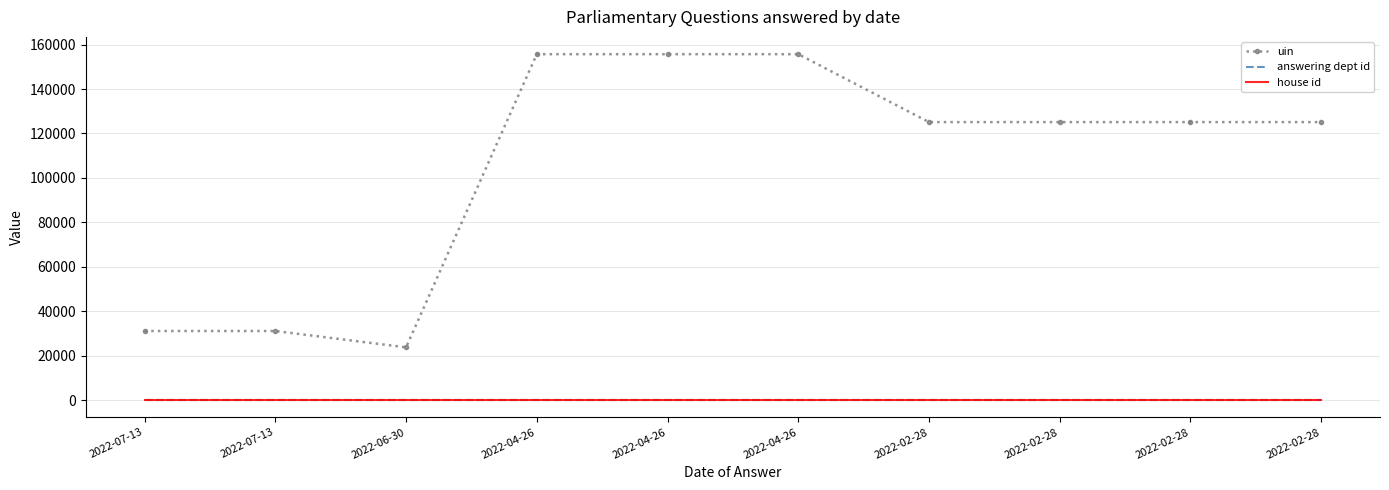

At which category is the sum across all series the highest?

2022-04-26